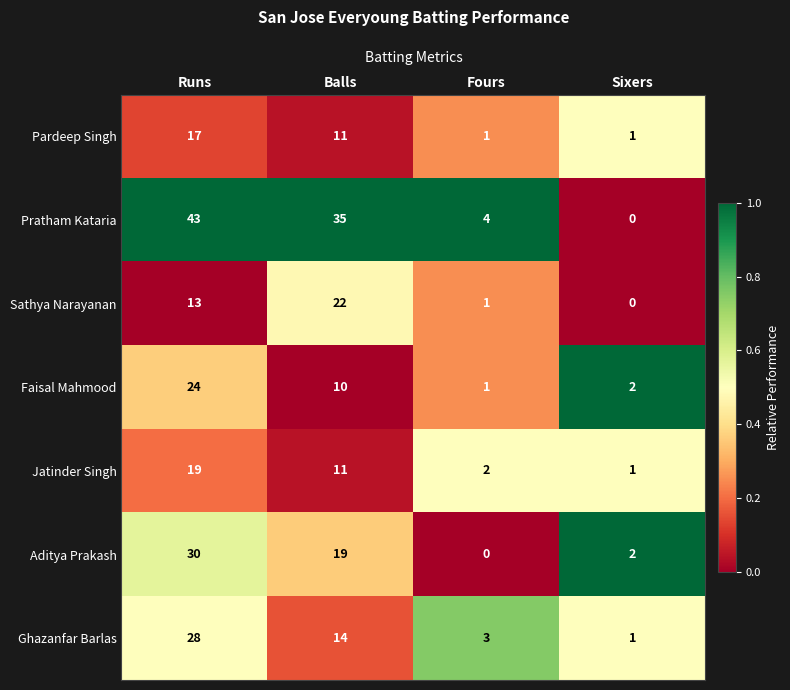

Between Runs and Sixers, which series saw the biggest shift?

Pratham Kataria